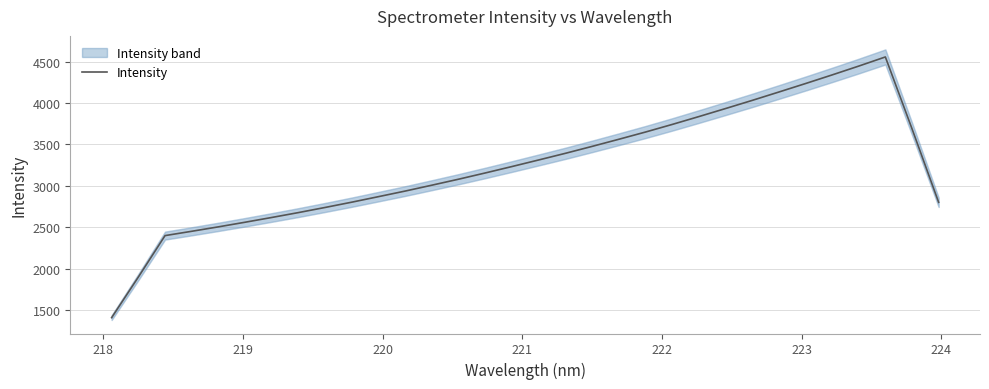

What is the average value?

3232.3